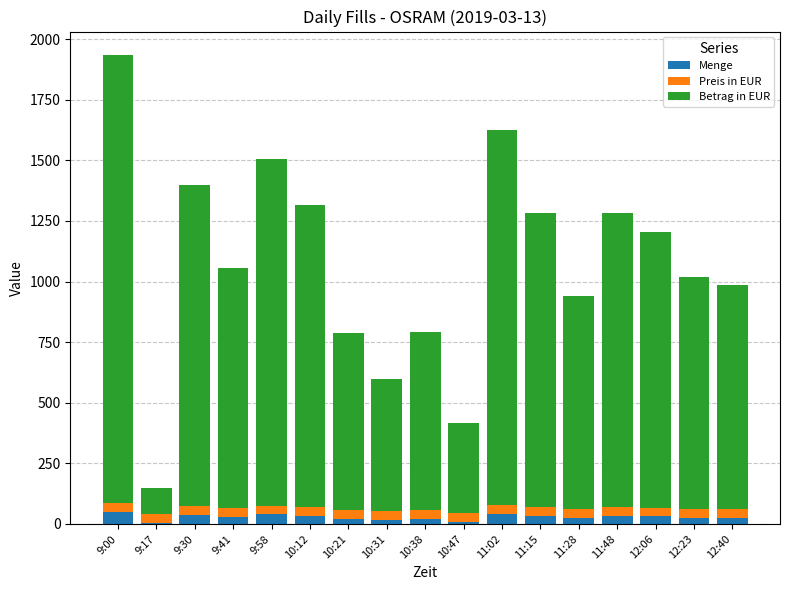

What is the highest value of the Menge series?

50.0